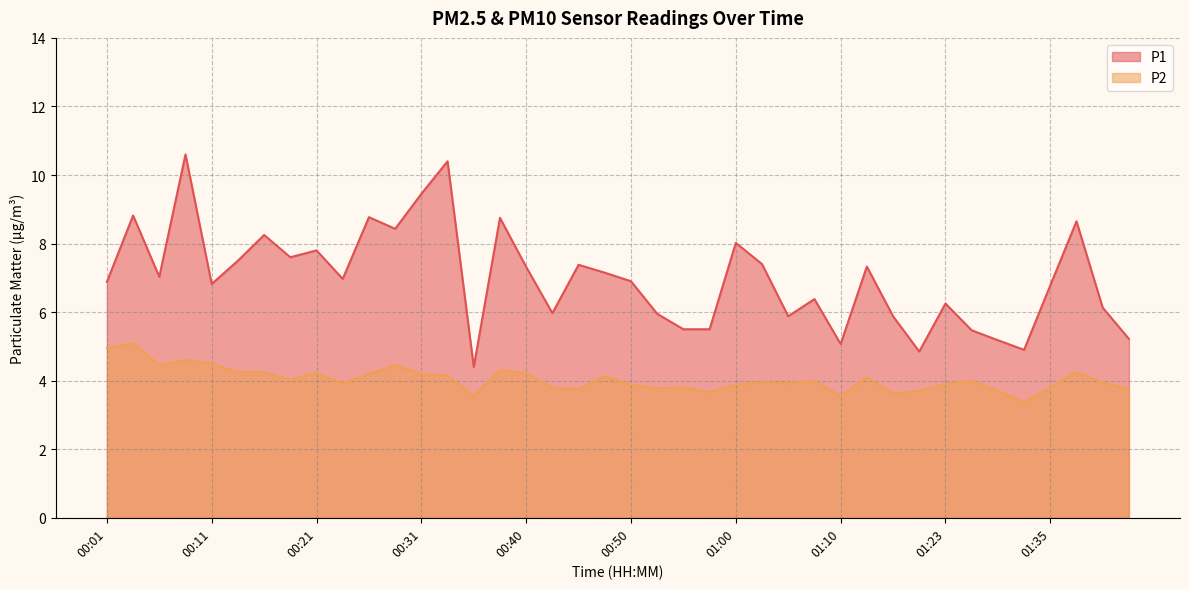

The P2 series shows 3.9 at 01:00. True or false?

True